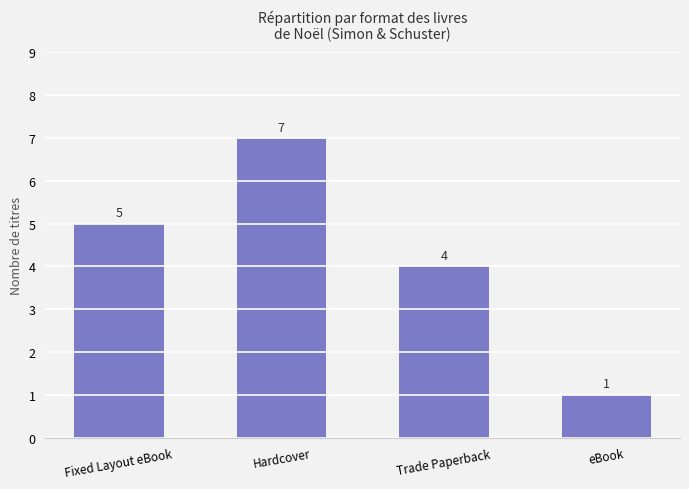

Count the values in the range 4 to 7.

3